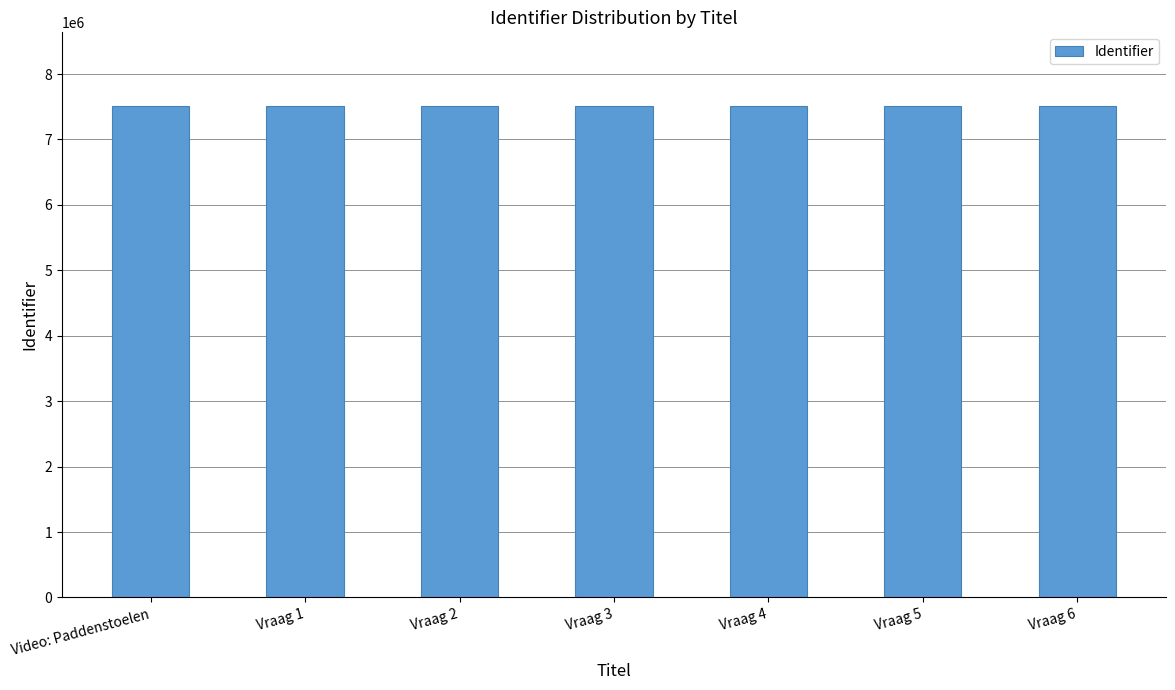

What is the difference between the maximum and second lowest values?

69